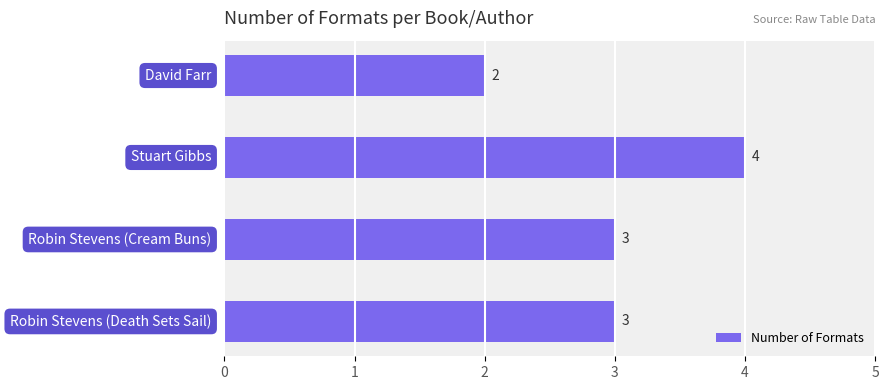

What is the greatest value displayed?

4